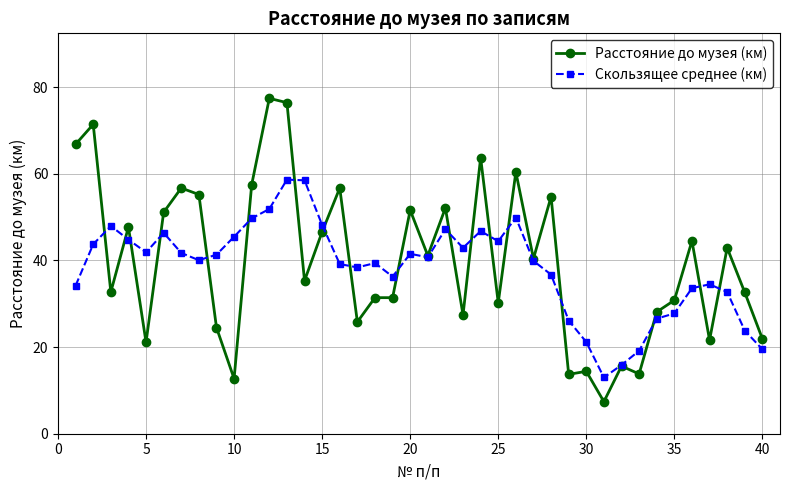

Which series has the largest range (max minus min)?

Расстояние до музея (км)